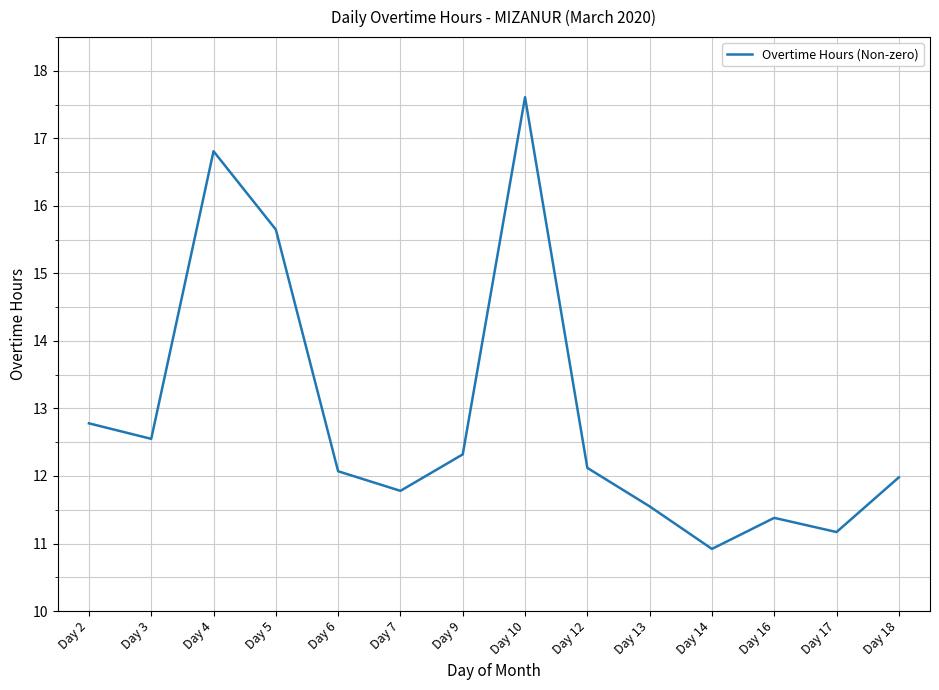

What is the average value?

12.9